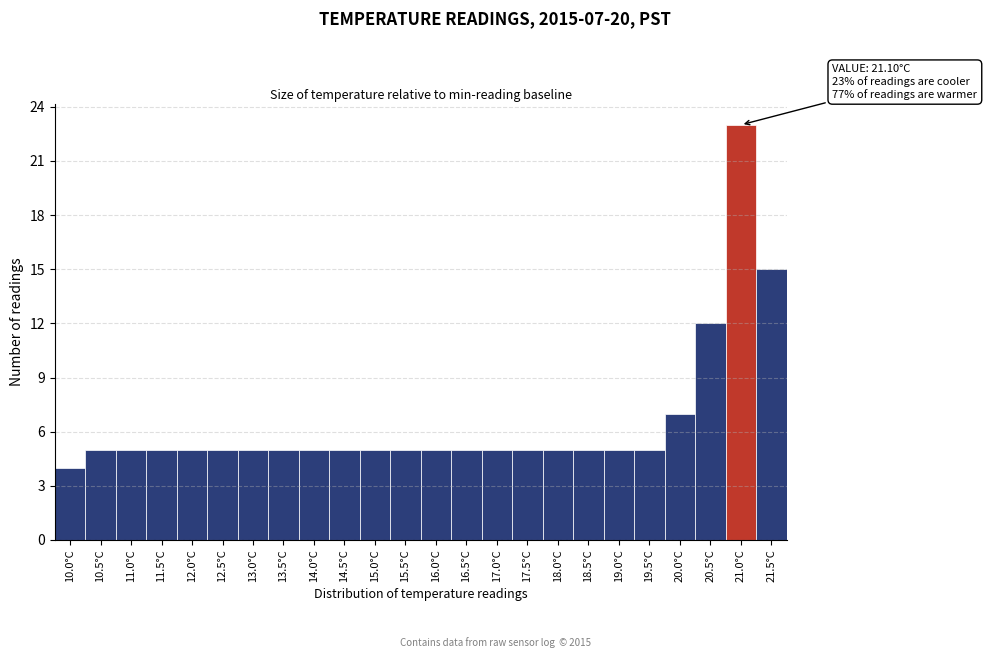

Reading left to right, transcribe all the data shown in this chart.

4	5	5	5	5	5	5	5	5	5	5	5	5	5	5	5	5	5	5	5	7	12	23	15